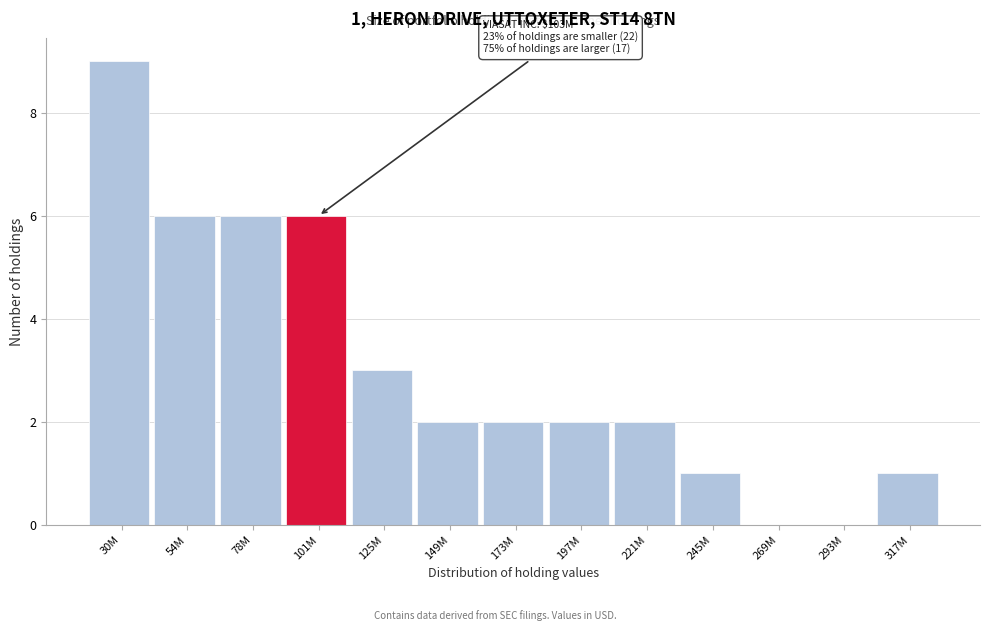

Reading right to left, transcribe all the data shown in this chart.

317M=1	293M=0	269M=0	245M=1	221M=2	197M=2	173M=2	149M=2	125M=3	101M=6	78M=6	54M=6	30M=9